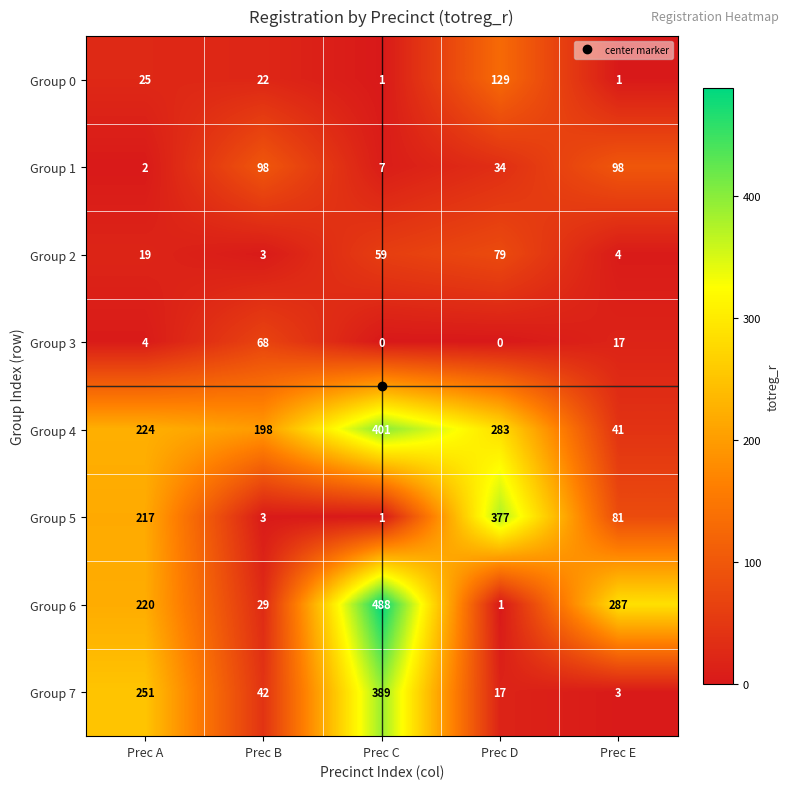

Between Prec B and Prec C, which series saw the biggest shift?

Group 6